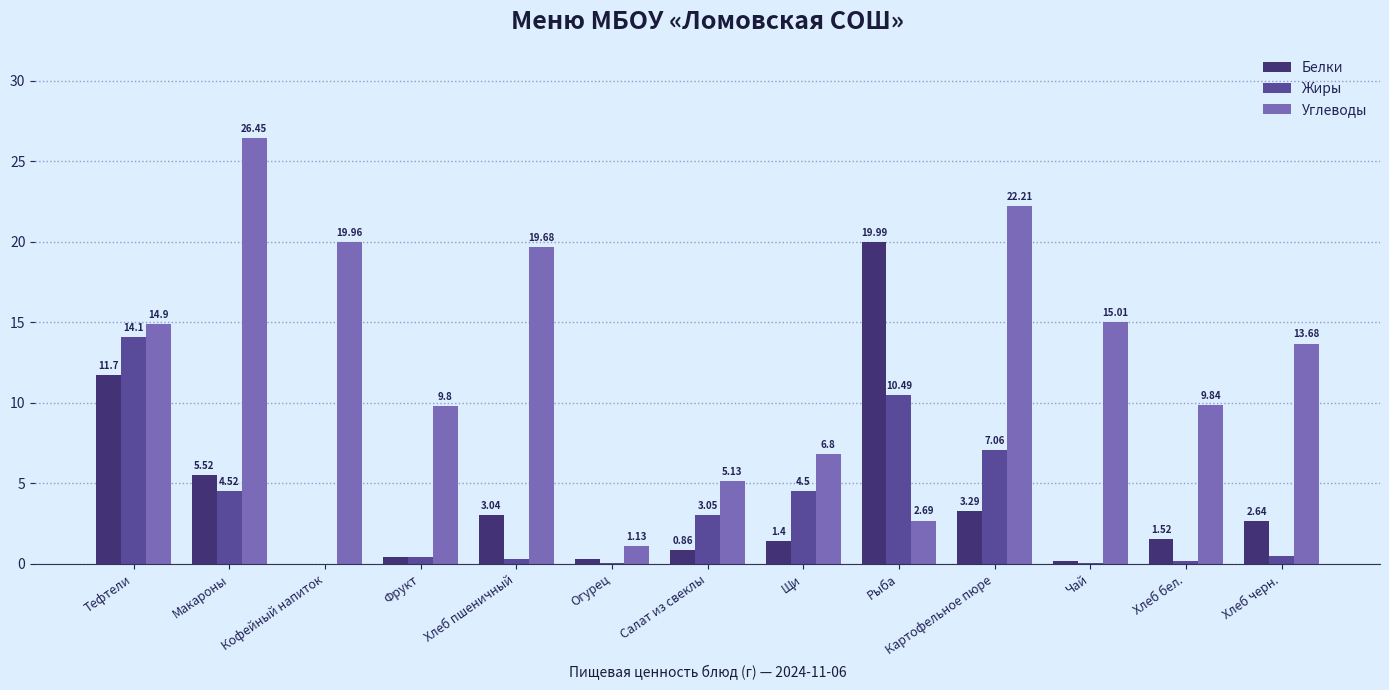

At which category does the chart reach its peak across all series?

Макароны